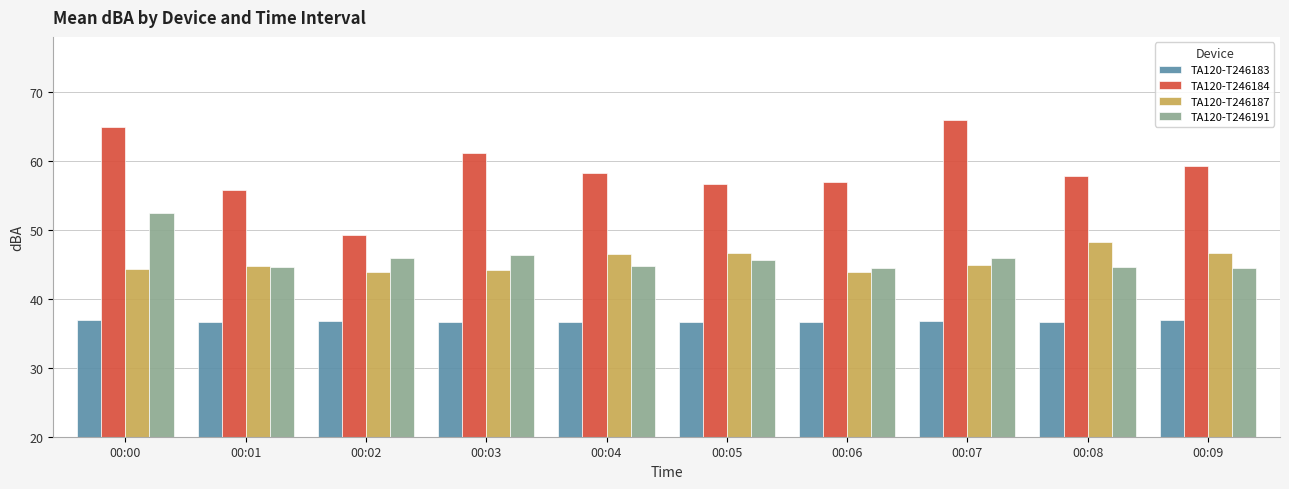

Is it true that TA120-T246183 equals 55.4 at 00:05?

False